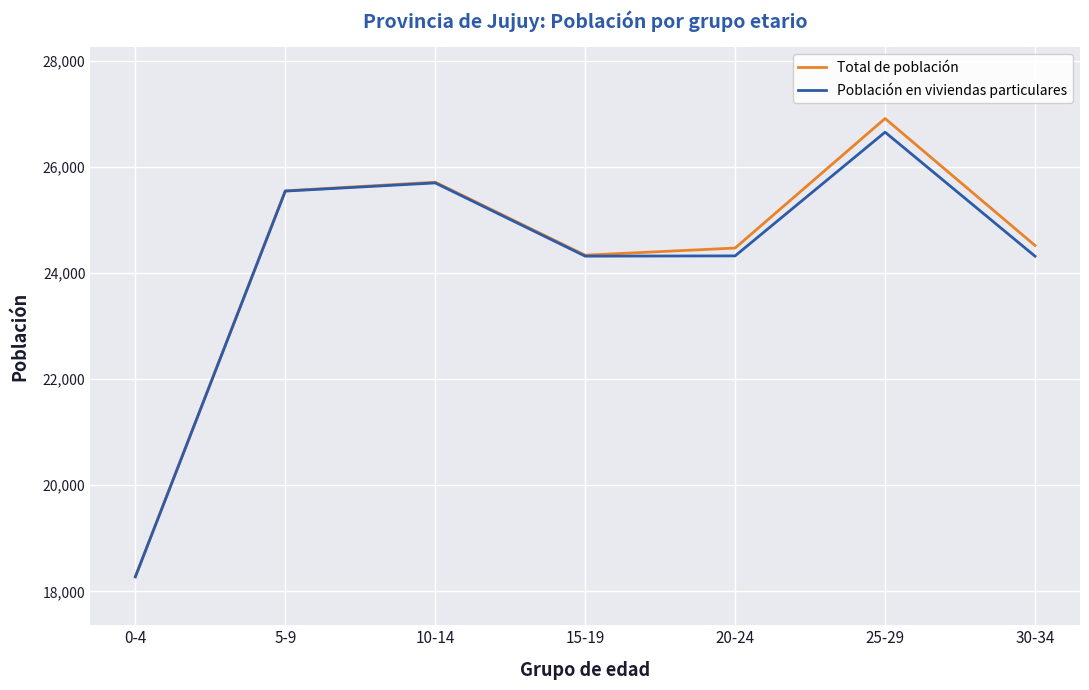

What is the difference between the Población en viviendas particulares values at 25-29 and 0-4?

8386